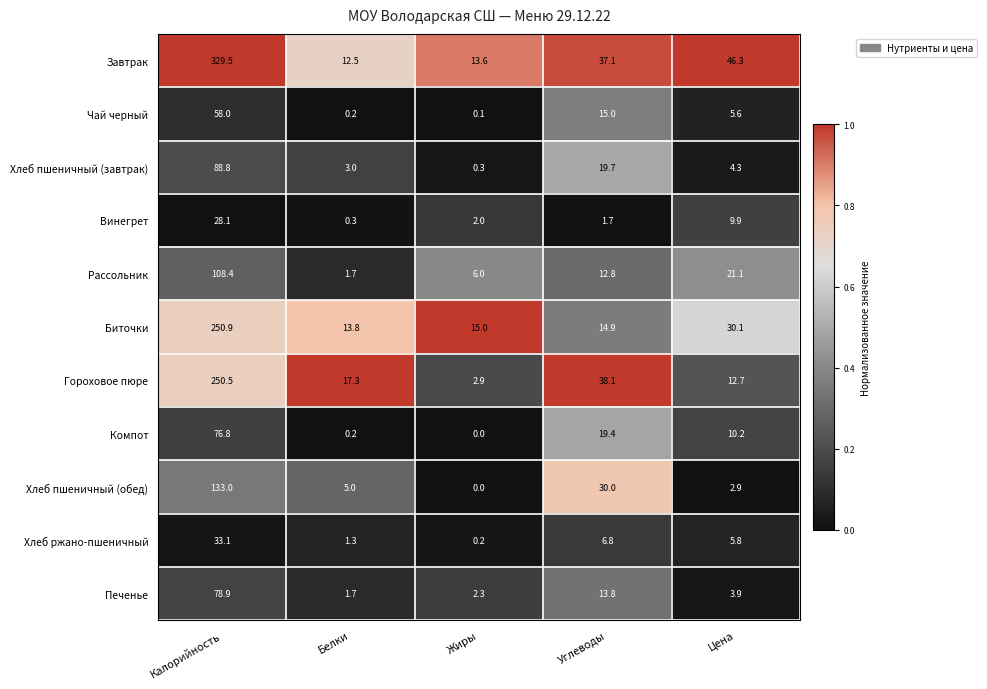

Which series has the largest total across all categories?

Завтрак